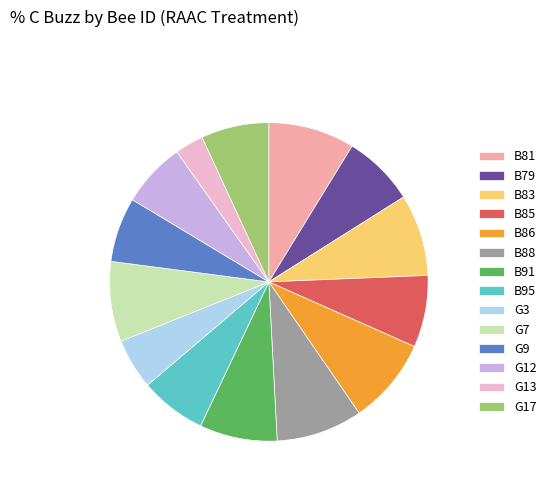

Do B83 and G12 together represent more than half of the pie?

No